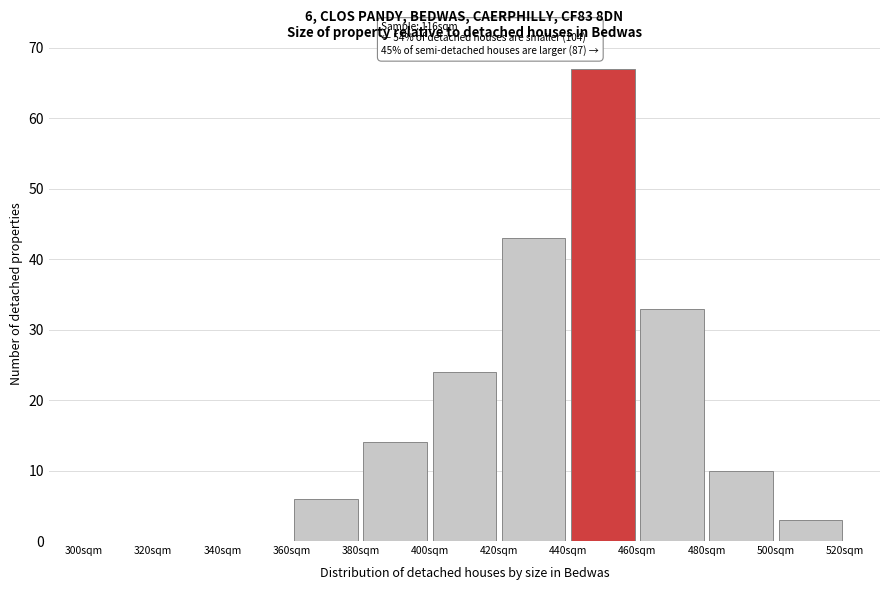

Which range on the x-axis has the tallest bar?

440 to 460